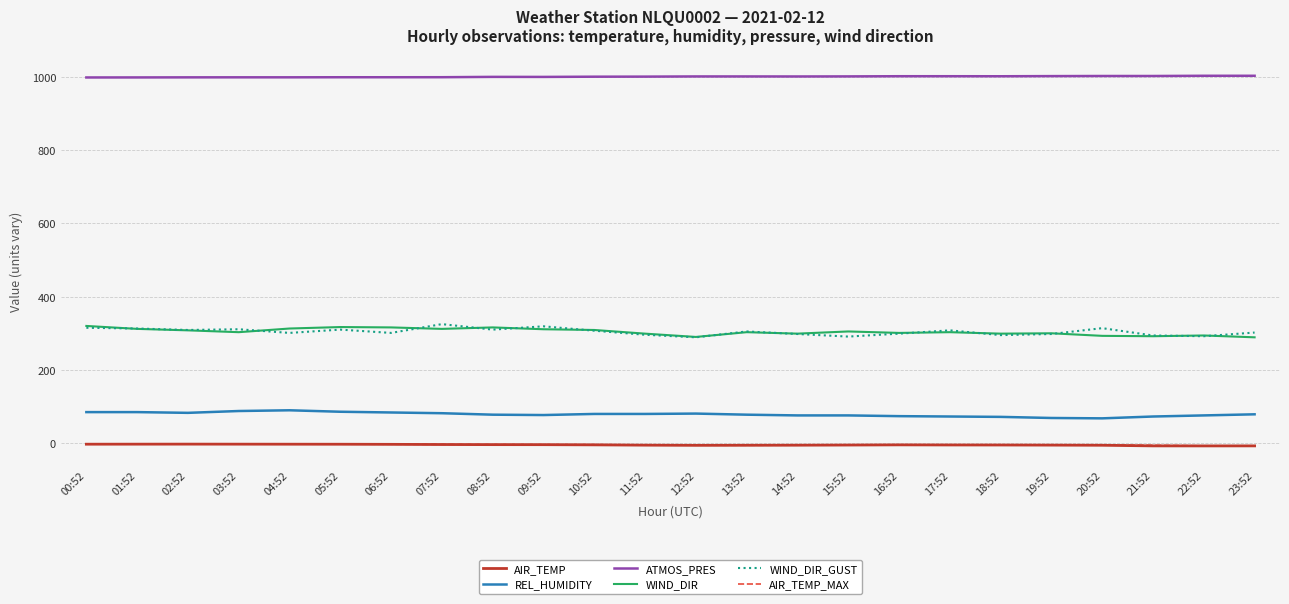

What are all the series names shown in the legend?

AIR_TEMP, REL_HUMIDITY, ATMOS_PRES, WIND_DIR, WIND_DIR_GUST, AIR_TEMP_MAX